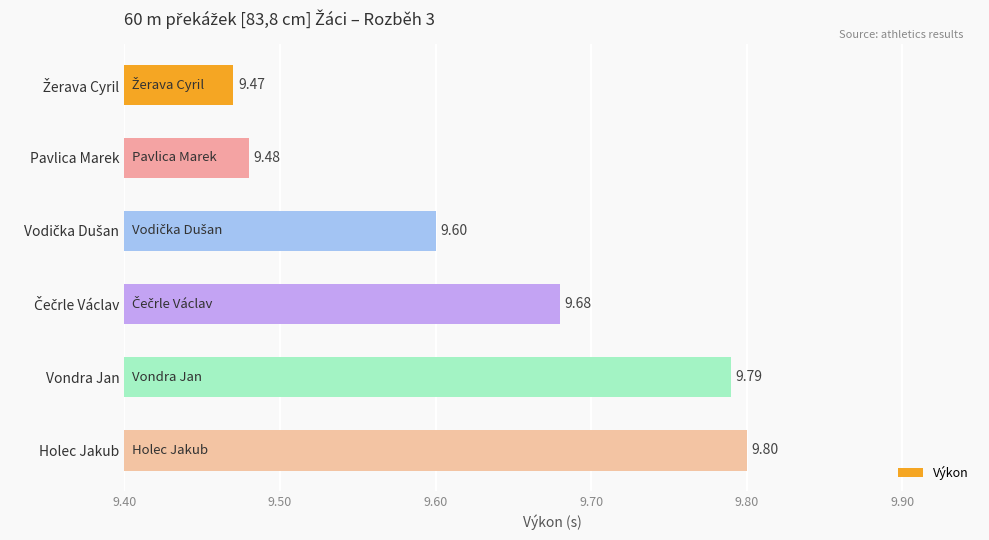

Does the chart contain any negative values?

No